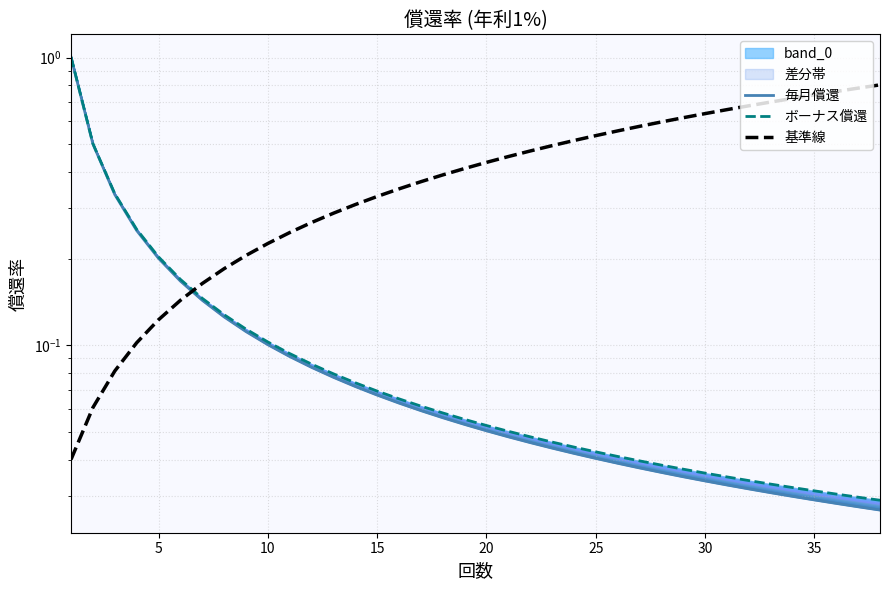

Is this an area chart (filled region under the line)?

No